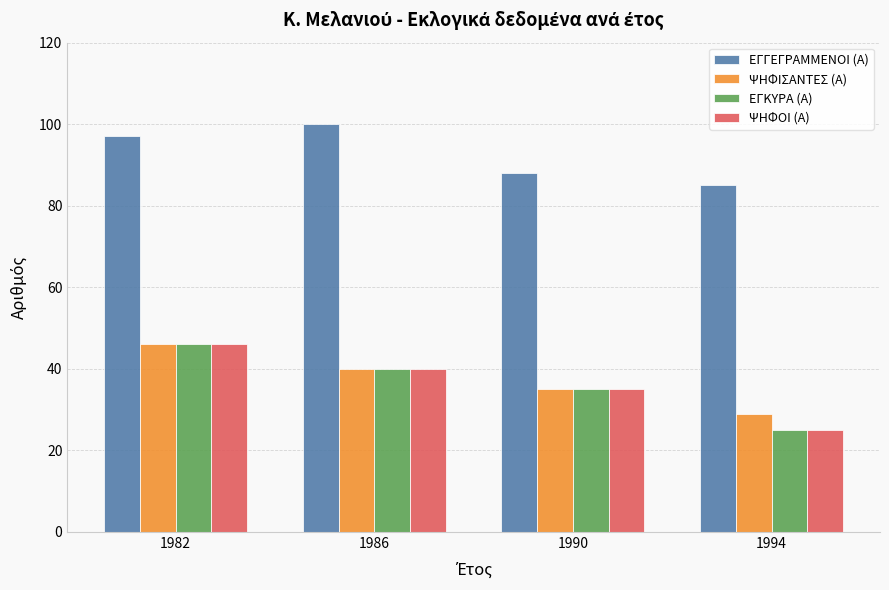

At which label is ΨΗΦΙΣΑΝΤΕΣ (Α) closest to 37?

1990